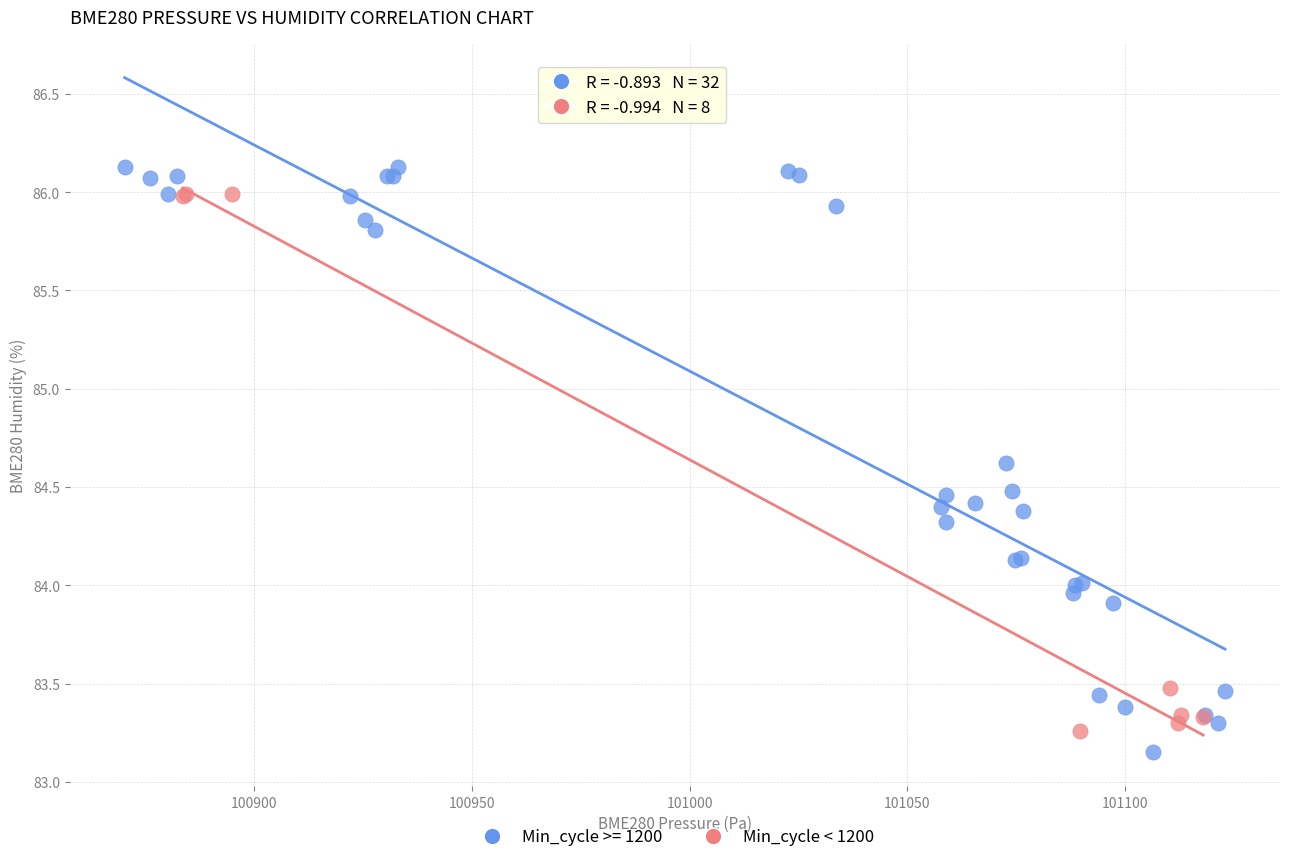

Which series has the widest spread of Y values?

Min_cycle >= 1200